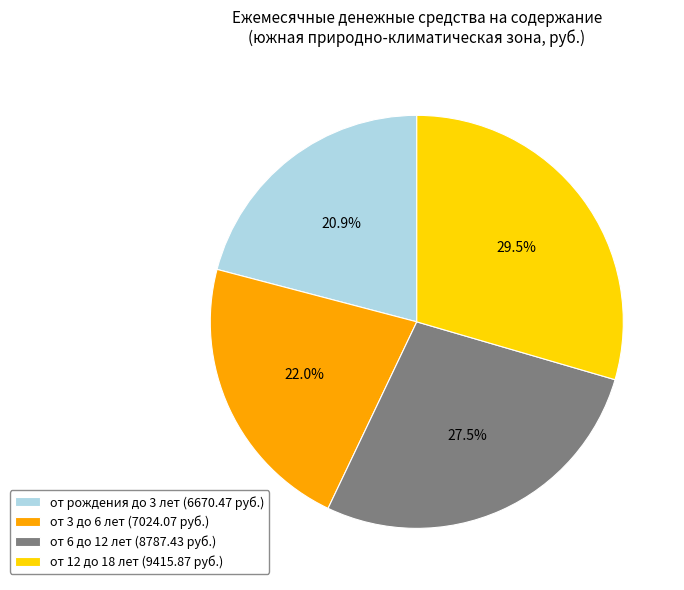

Approximately how many times larger is the value at от рождения до 3 лет (6670.47 руб.) compared to от 12 до 18 лет (9415.87 руб.)?

0.7